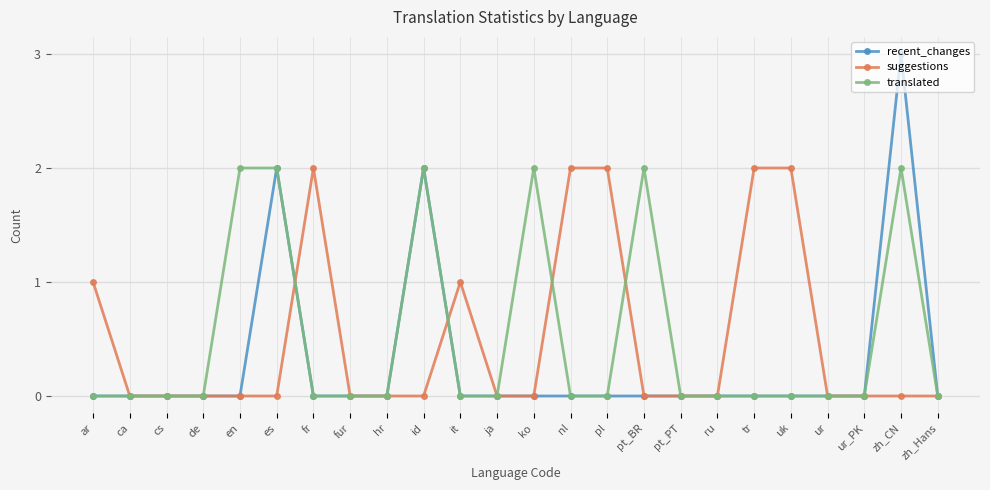

Reading left to right, extract all data points from this chart.

recent_changes: ar=0	ca=0	cs=0	de=0	en=0	es=2	fr=0	fur=0	hr=0	id=2	it=0	ja=0	ko=0	nl=0	pl=0	pt_BR=0	pt_PT=0	ru=0	tr=0	uk=0	ur=0	ur_PK=0	zh_CN=3	zh_Hans=0
suggestions: ar=1	ca=0	cs=0	de=0	en=0	es=0	fr=2	fur=0	hr=0	id=0	it=1	ja=0	ko=0	nl=2	pl=2	pt_BR=0	pt_PT=0	ru=0	tr=2	uk=2	ur=0	ur_PK=0	zh_CN=0	zh_Hans=0
translated: ar=0	ca=0	cs=0	de=0	en=2	es=2	fr=0	fur=0	hr=0	id=2	it=0	ja=0	ko=2	nl=0	pl=0	pt_BR=2	pt_PT=0	ru=0	tr=0	uk=0	ur=0	ur_PK=0	zh_CN=2	zh_Hans=0